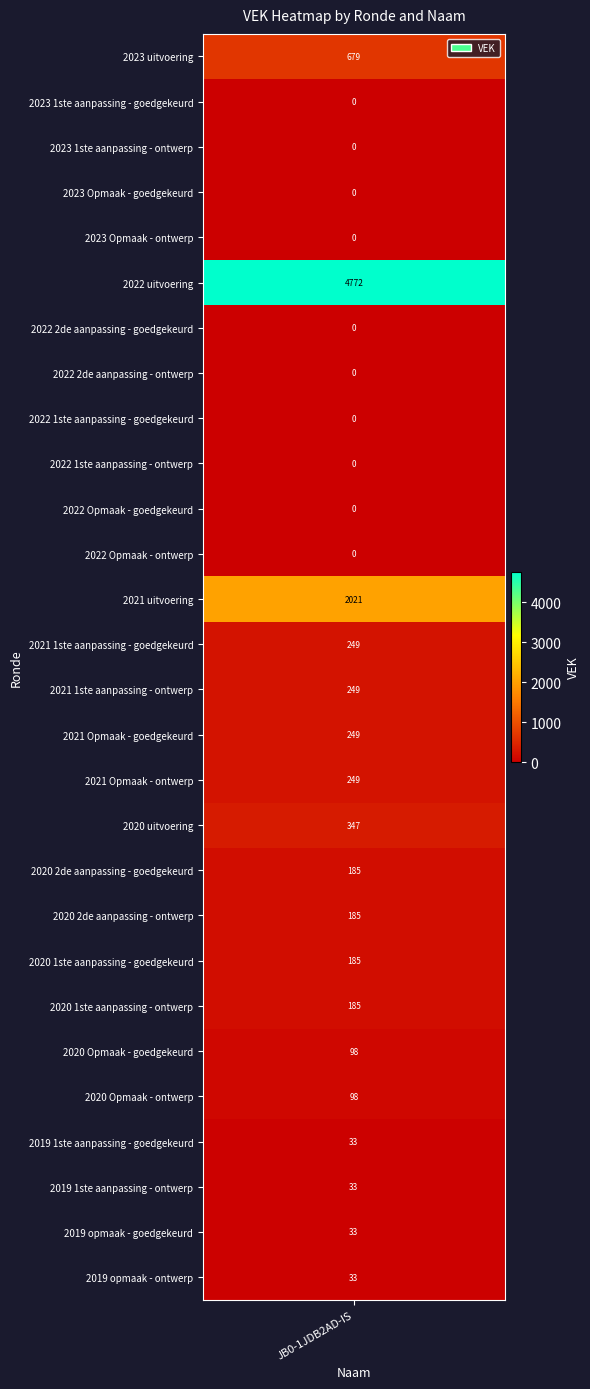

Rank the categories by value from highest to lowest.

2022 uitvoering, 2021 uitvoering, 2023 uitvoering, 2020 uitvoering, 2021 1ste aanpassing - goedgekeurd, 2021 1ste aanpassing - ontwerp, 2021 Opmaak - goedgekeurd, 2021 Opmaak - ontwerp, 2020 2de aanpassing - goedgekeurd, 2020 2de aanpassing - ontwerp, 2020 1ste aanpassing - goedgekeurd, 2020 1ste aanpassing - ontwerp, 2020 Opmaak - goedgekeurd, 2020 Opmaak - ontwerp, 2019 1ste aanpassing - goedgekeurd, 2019 1ste aanpassing - ontwerp, 2019 opmaak - goedgekeurd, 2019 opmaak - ontwerp, 2023 1ste aanpassing - goedgekeurd, 2023 1ste aanpassing - ontwerp, 2023 Opmaak - goedgekeurd, 2023 Opmaak - ontwerp, 2022 2de aanpassing - goedgekeurd, 2022 2de aanpassing - ontwerp, 2022 1ste aanpassing - goedgekeurd, 2022 1ste aanpassing - ontwerp, 2022 Opmaak - goedgekeurd, 2022 Opmaak - ontwerp